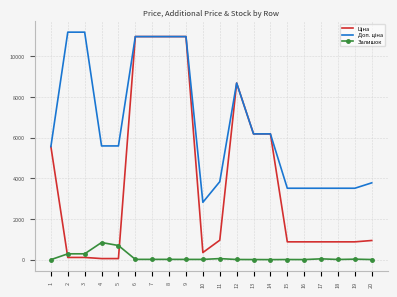

Reading right to left, what are all the values shown in this chart?

Ціна: 944.2	878.0	878.0	878.0	878.0	878.0	6182.6	6182.6	8679.5	958.4	352.6	10964.4	10964.4	10964.4	10964.4	55.9	55.9	111.8	111.8	5560.3
Доп. ціна: 3777.0	3511.9	3511.9	3511.9	3511.9	3511.9	6182.6	6182.6	8679.5	3833.8	2821.2	10964.4	10964.4	10964.4	10964.4	5591.0	5591.0	11182.0	11182.0	5560.3
Залишок: 9.0	27.0	12.0	43.0	7.0	9.0	5.0	8.0	11.0	55.0	15.0	15.0	17.0	17.0	17.0	698.0	845.0	290.0	289.0	3.0